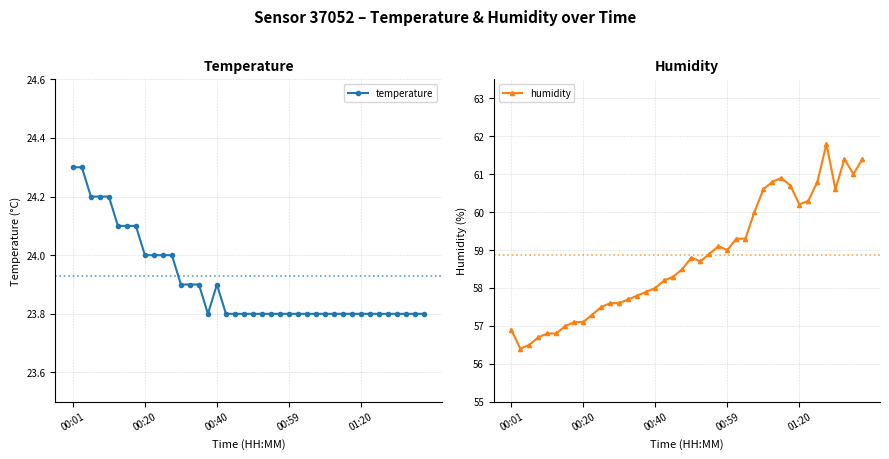

True or false: humidity has more than 1 interior local peaks.

True